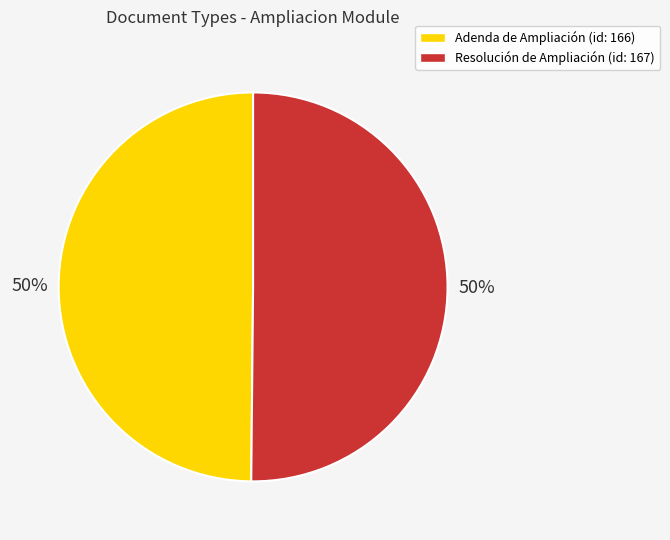

To the nearest percent, what is the combined percentage of Resolución de Ampliación and Adenda de Ampliación?

100%